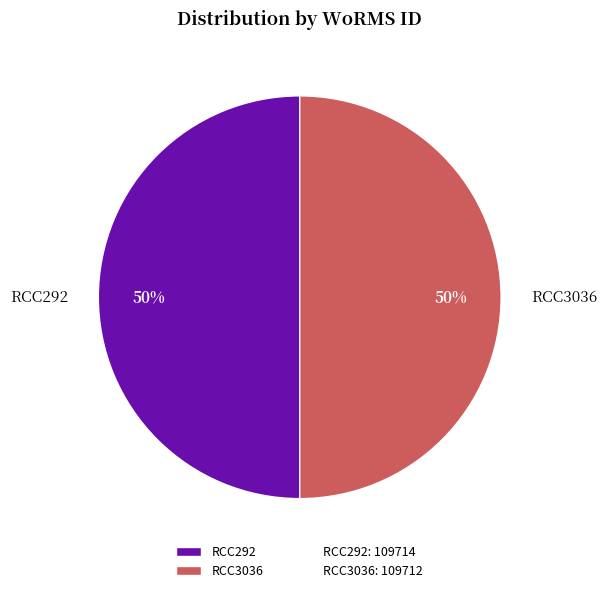

What percentage is the RCC292 slice, to the nearest percent?

50%